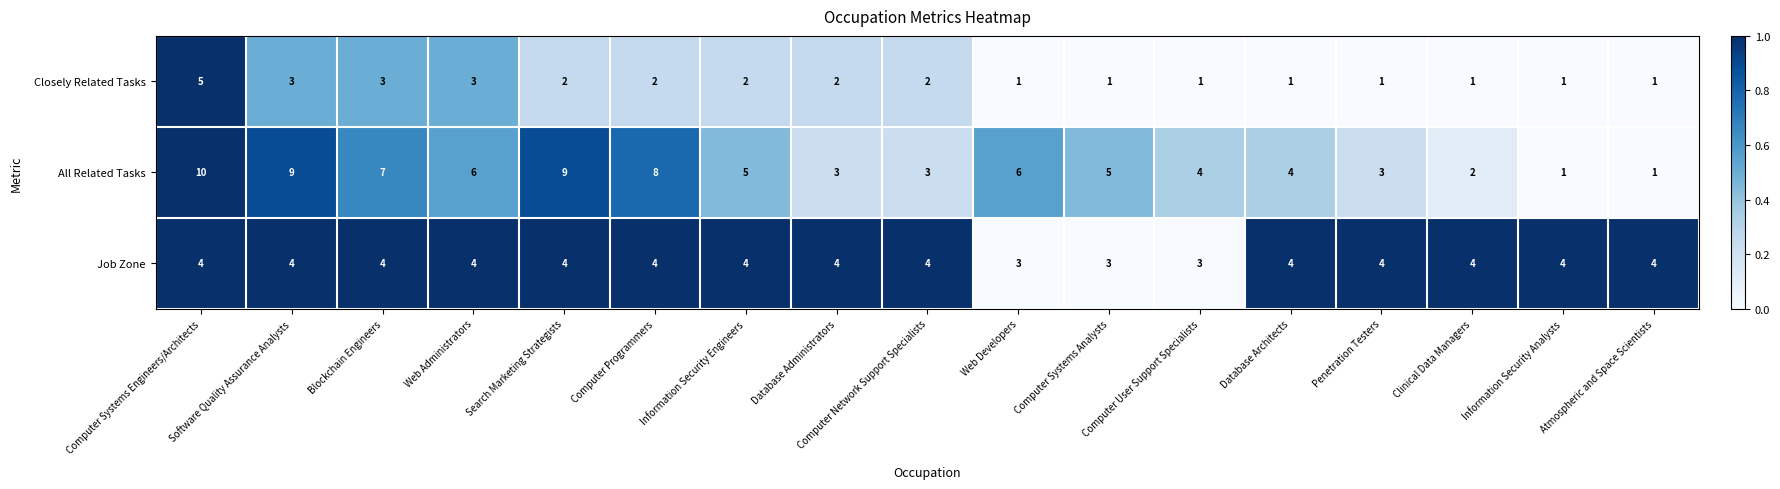

At which label does All Related Tasks first exceed 5?

Computer Systems Engineers/Architects